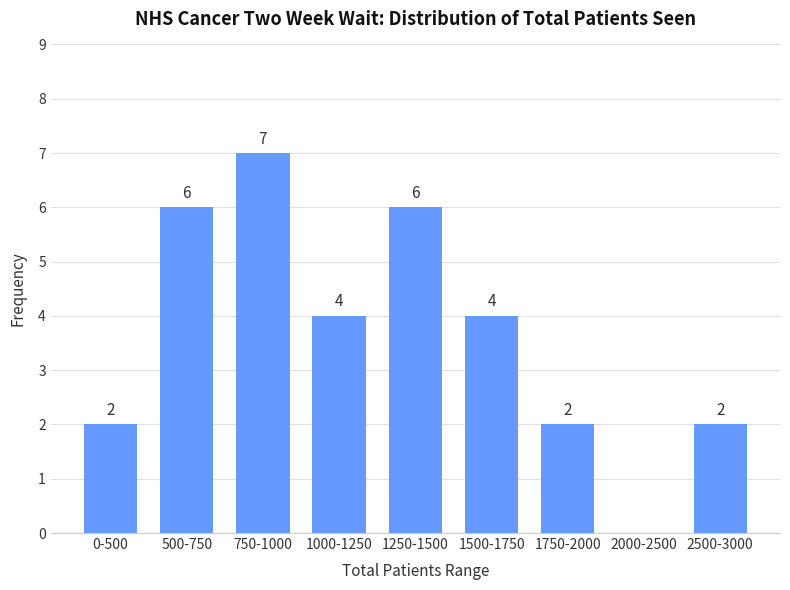

Reading left to right, list all the values displayed in this chart.

0-500=2	500-750=6	750-1000=7	1000-1250=4	1250-1500=6	1500-1750=4	1750-2000=2	2000-2500=0	2500-3000=2